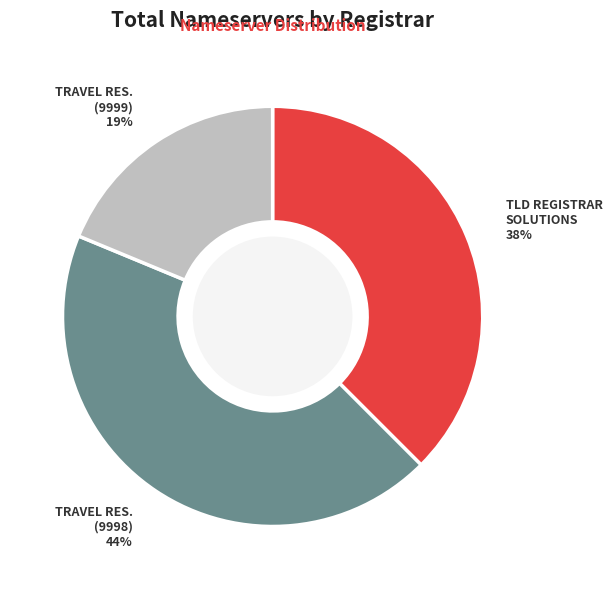

To the nearest percent, what is the difference between the largest and smallest slice percentages?

25%